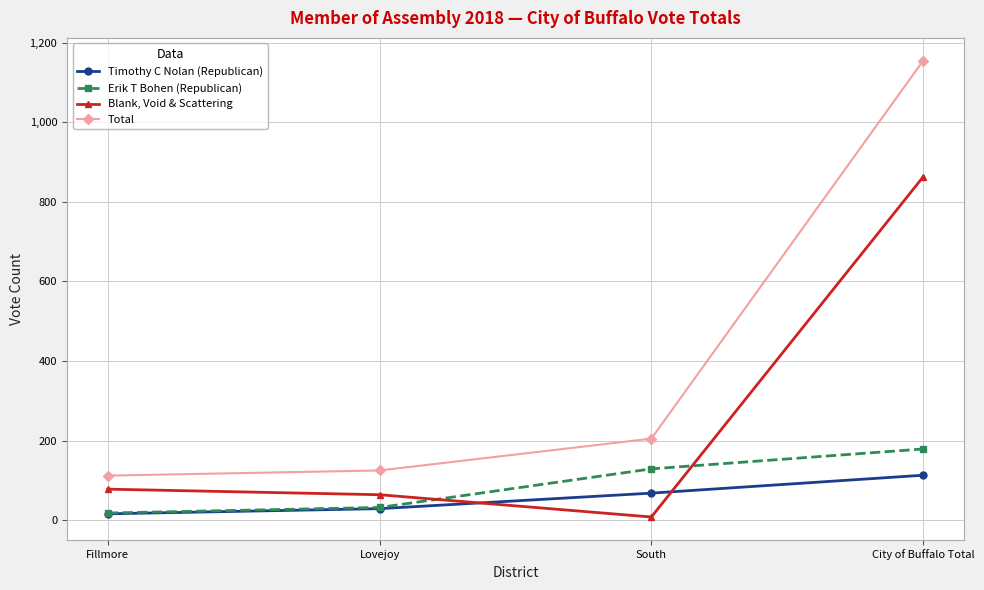

How many data points in Timothy C Nolan (Republican) are less than 68?

2